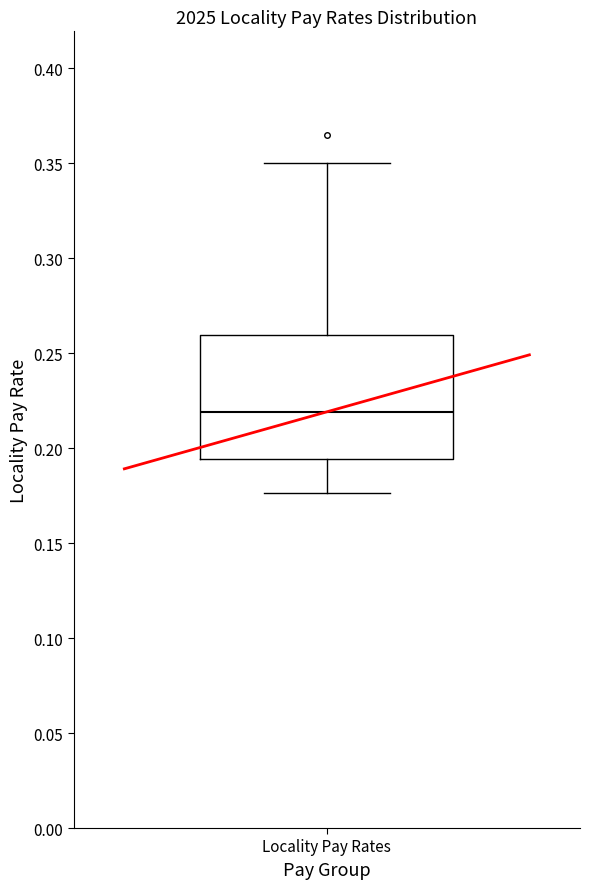

Read this box plot against the y-axis: the position of the median line, the range covered by the box, and the ends of both whiskers. The values are not printed on the chart, so give them approximately, as read against the axis.

median 0.220, box 0.195 to 0.260, whiskers 0.175 to 0.350